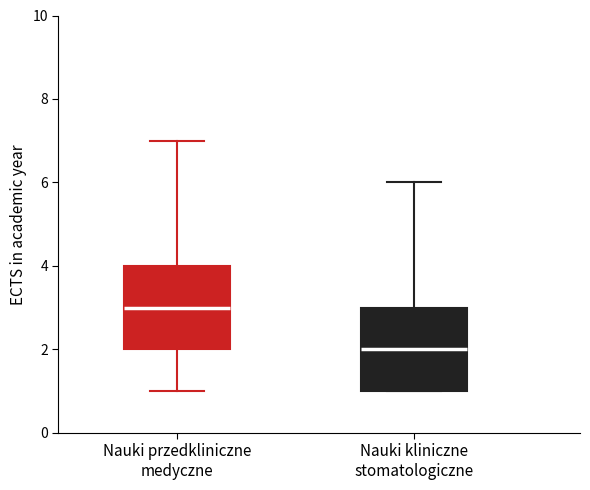

Reading left to right, read every box against the y-axis: the position of its median line, the range the box covers, and the ends of its whiskers. The values are not printed on the chart, so give them approximately, as read against the axis.

Nauki przedkliniczne medyczne: median 3, box 2 to 4, whiskers 1 to 7
Nauki kliniczne stomatologiczne: median 2, box 1 to 3, whiskers 1 to 6